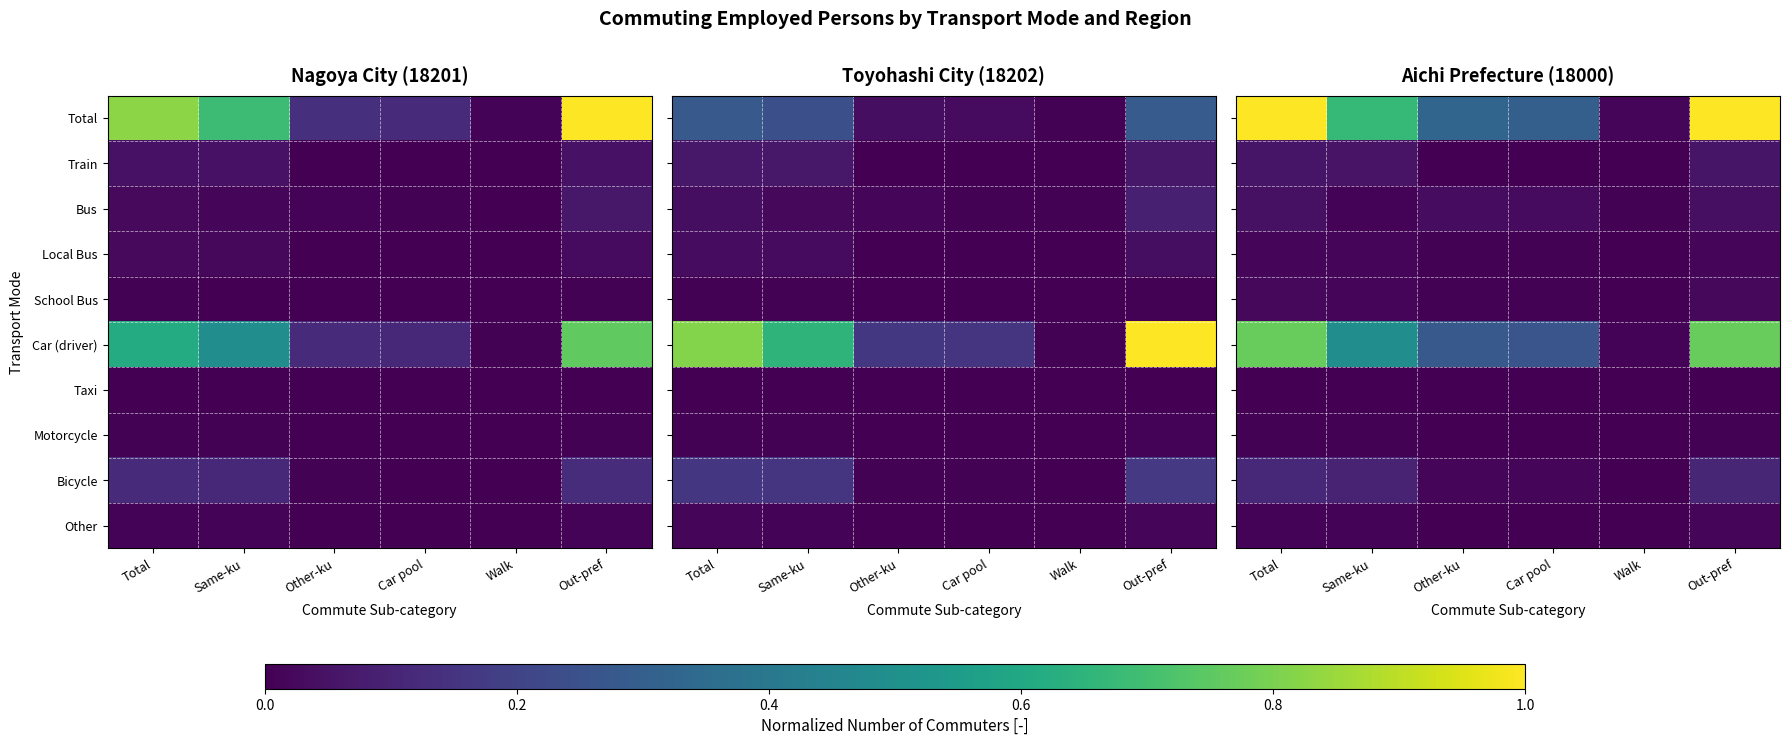

The value of Bicycle at Other-ku is 0.0. True or false?

False